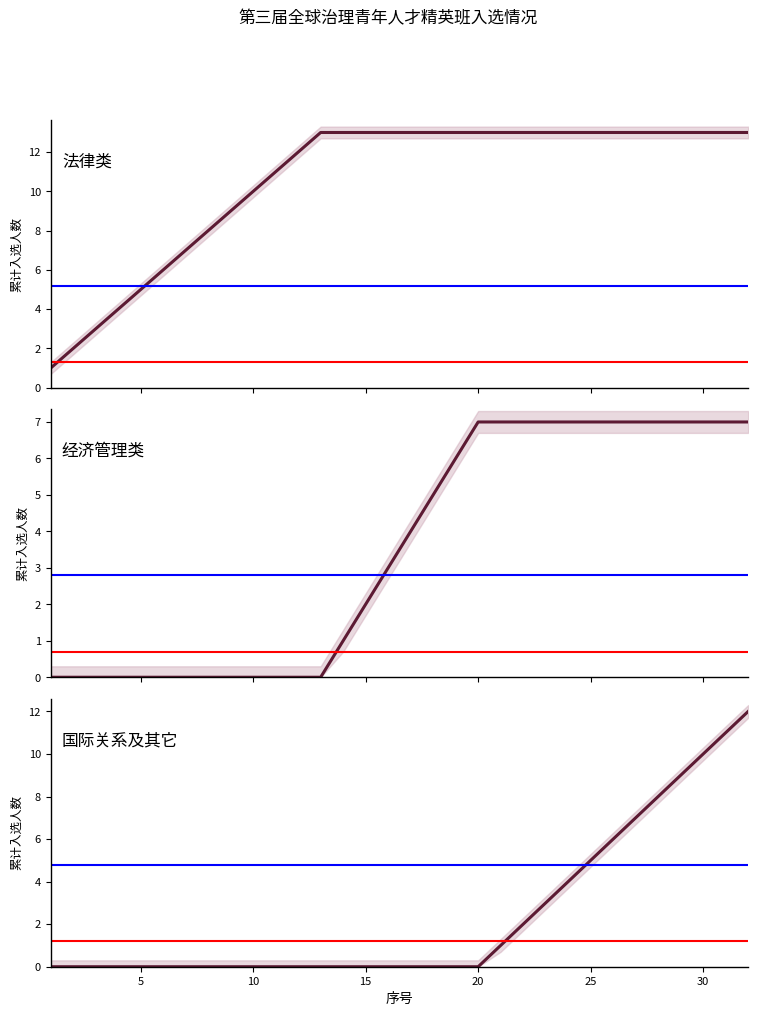

The value of 国际关系及其它 at 18 is -8. True or false?

False